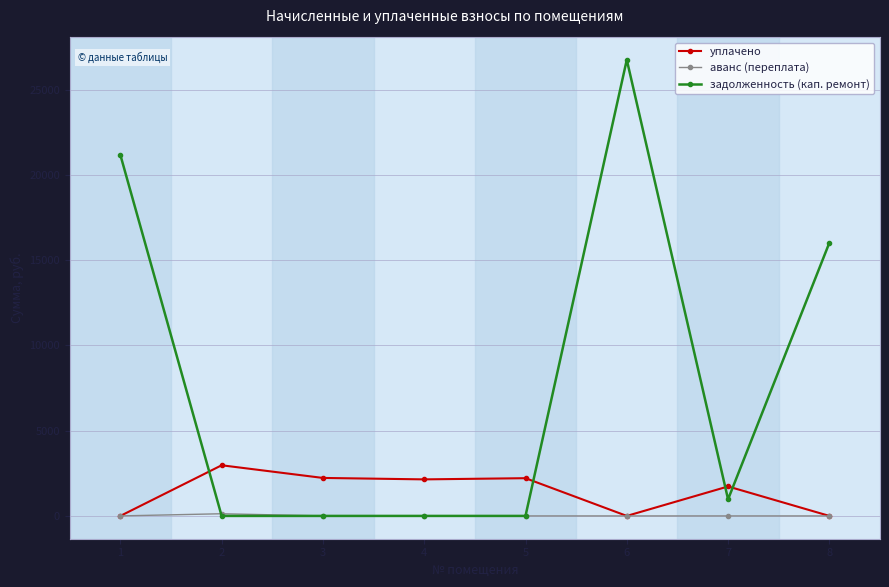

What value does the задолженность (кап. ремонт) series have at 8?

16017.2